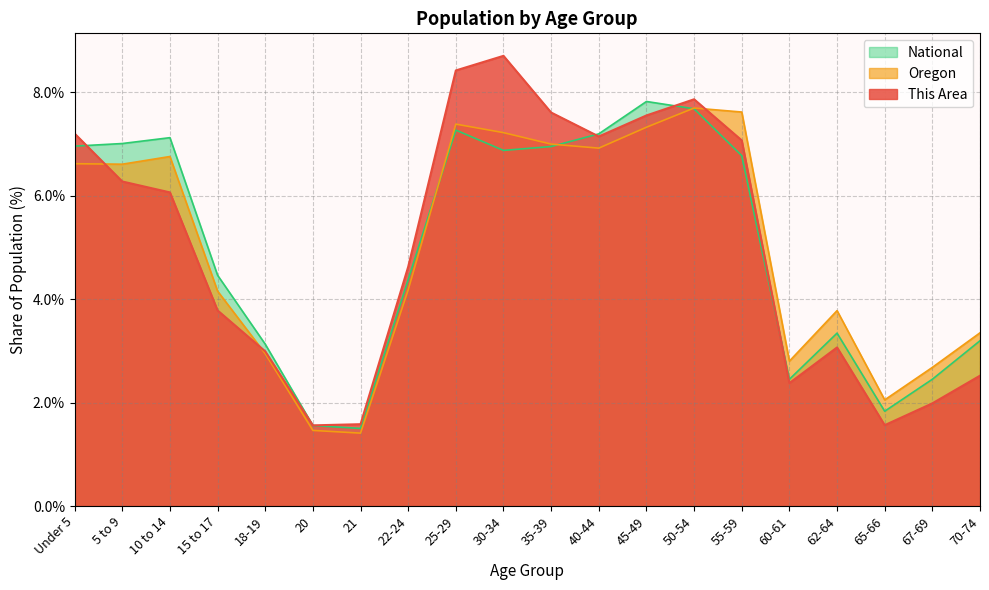

Which series ends up on top after the final intersection of Oregon and This Area?

Oregon